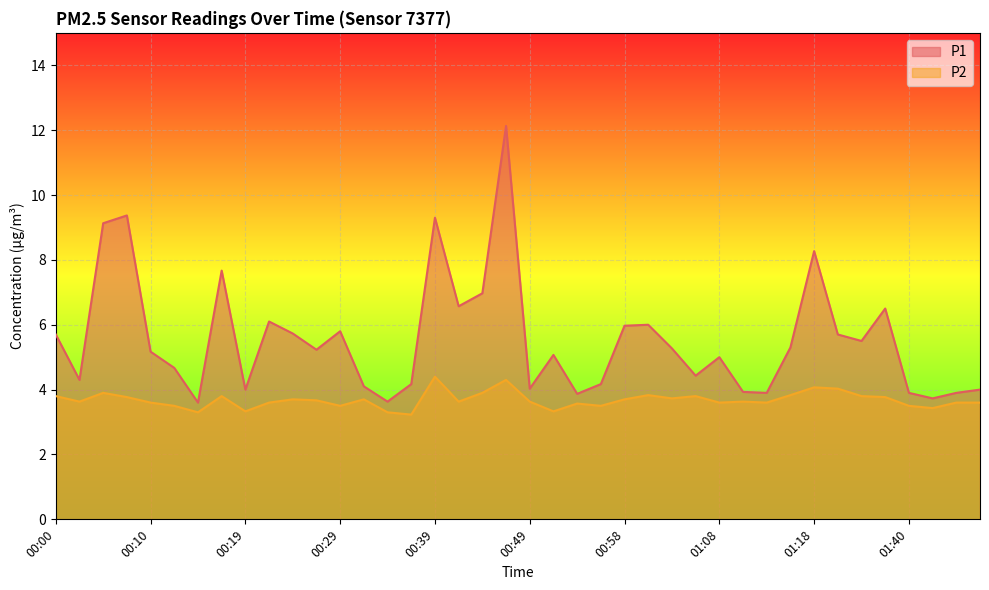

Reading left to right, transcribe all the data shown in this chart.

P1: 5.7	4.3	9.1	9.4	5.2	4.7	3.6	7.7	4.0	6.1	5.7	5.2	5.8	4.1	3.6	4.2	9.3	6.6	7.0	12.1	4.0	5.1	3.9	4.2	6.0	6.0	5.3	4.4	5.0	3.9	3.9	5.3	8.3	5.7	5.5	6.5	3.9	3.7	3.9	4.0
P2: 3.8	3.6	3.9	3.8	3.6	3.5	3.3	3.8	3.3	3.6	3.7	3.7	3.5	3.7	3.3	3.2	4.4	3.6	3.9	4.3	3.6	3.3	3.6	3.5	3.7	3.8	3.7	3.8	3.6	3.6	3.6	3.8	4.1	4.0	3.8	3.8	3.5	3.4	3.6	3.6